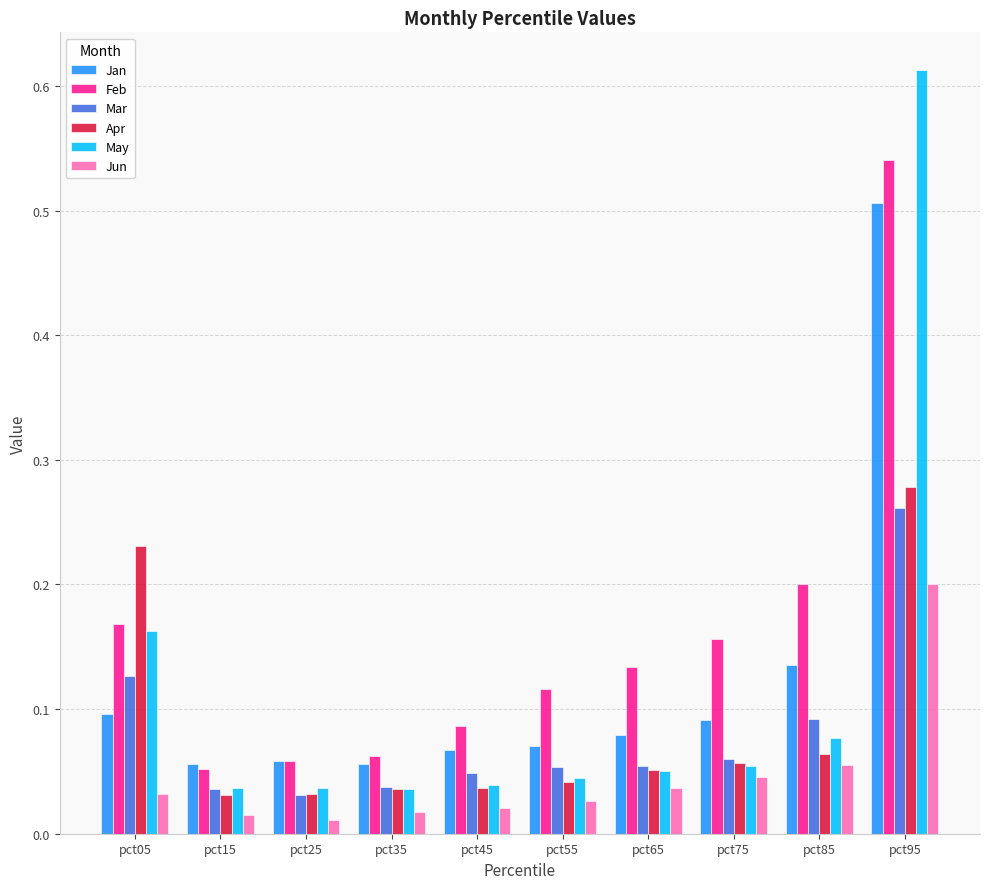

The value of Mar at pct55 is 0.1. True or false?

True